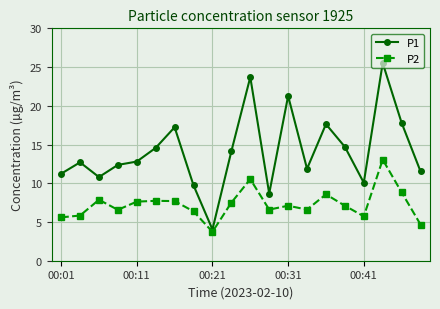

Does the chart have visible grid lines?

Yes